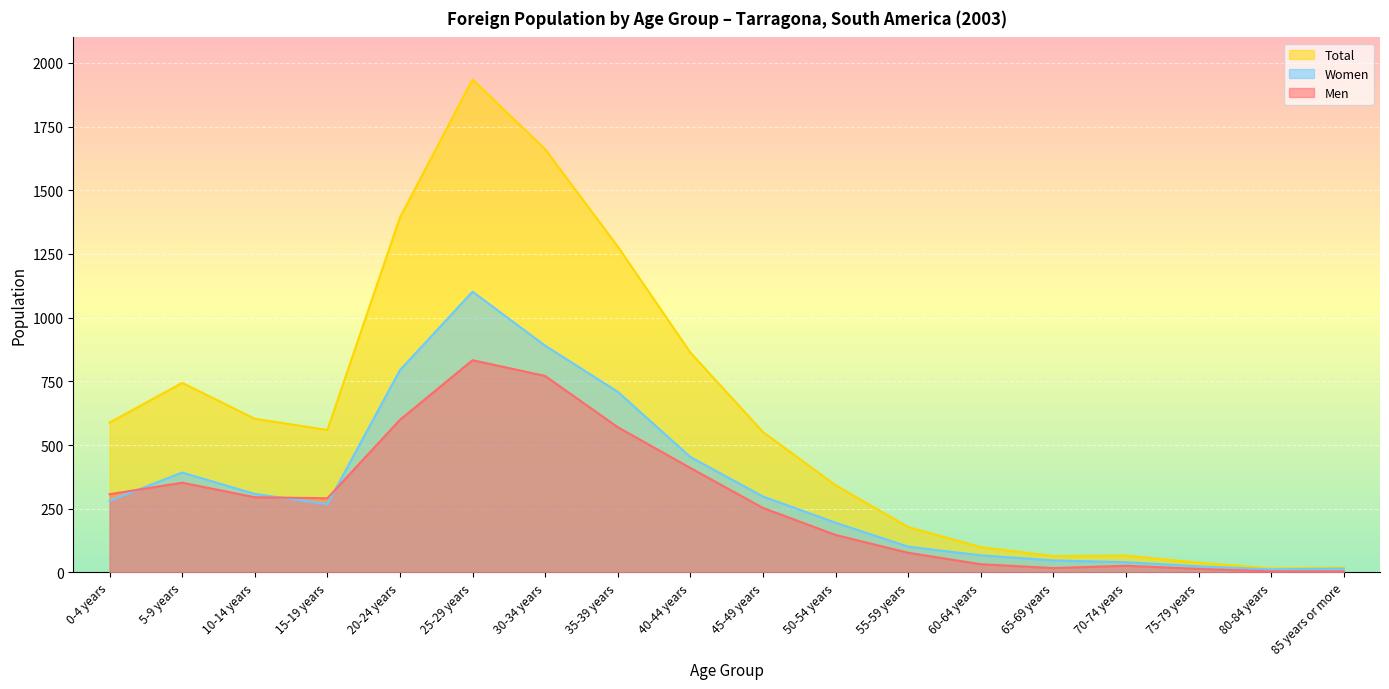

How many values in the Men series are below 291?

9